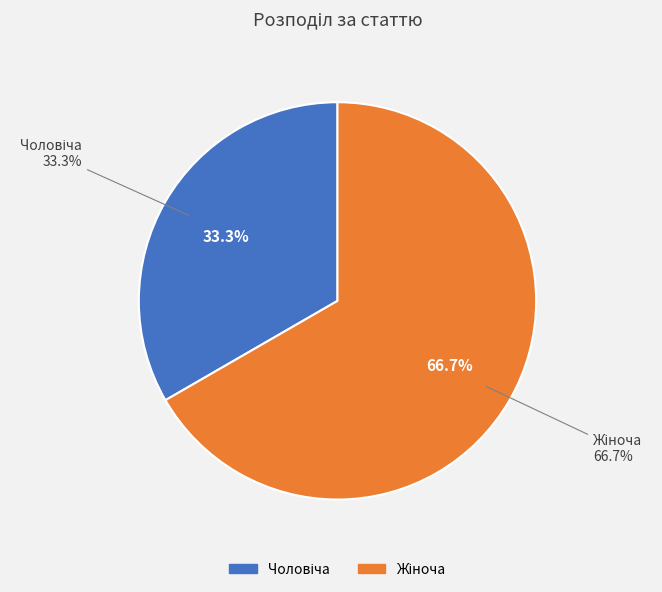

Is it true that Чоловіча is 28% of the pie?

False